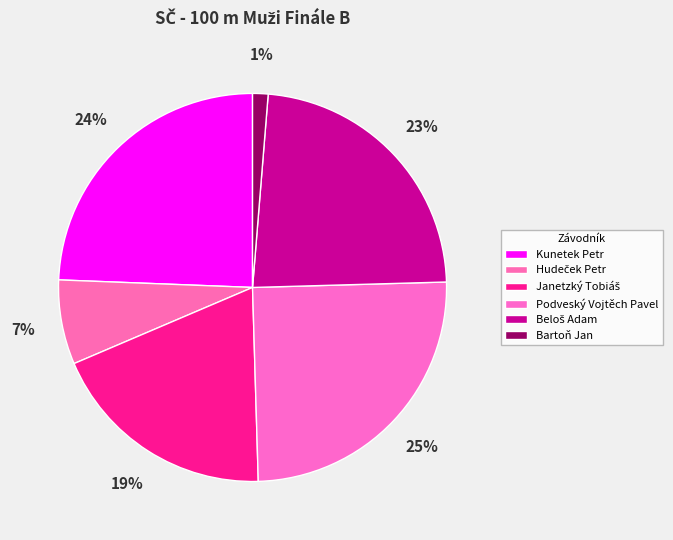

Combined, what portion of the pie is Janetzký Tobiáš and Kunetek Petr?

43.4%